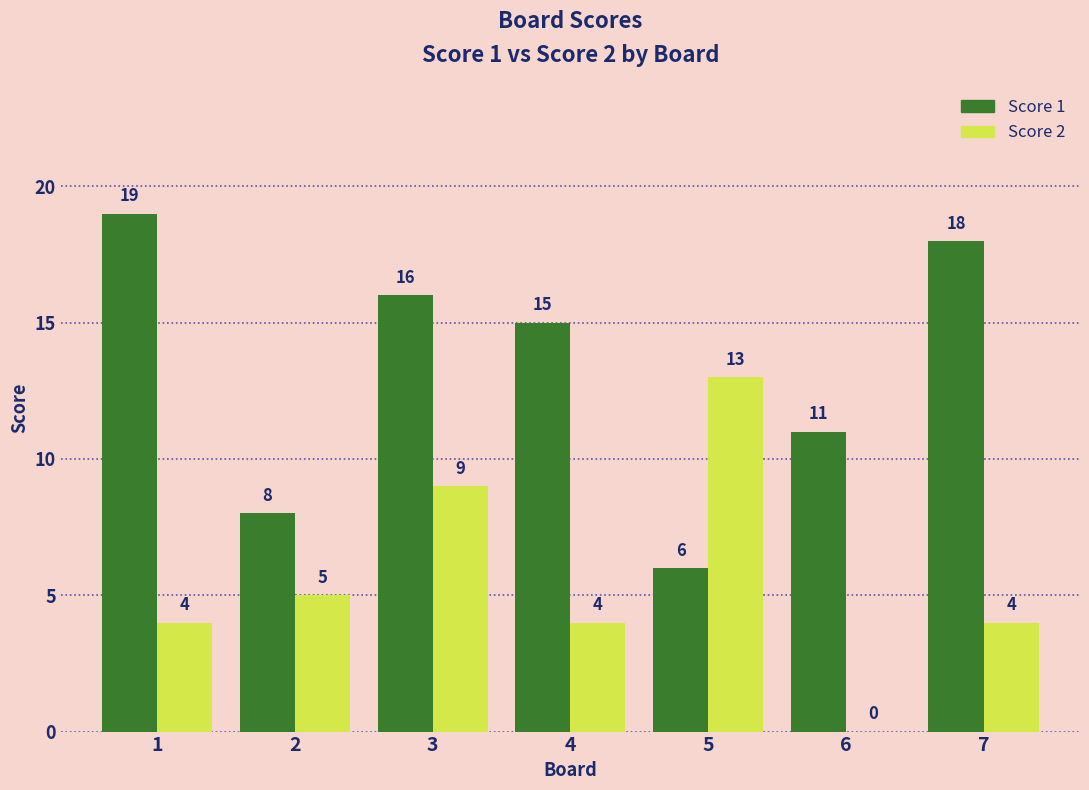

Between 2 and 5, which series saw the biggest shift?

Score 2